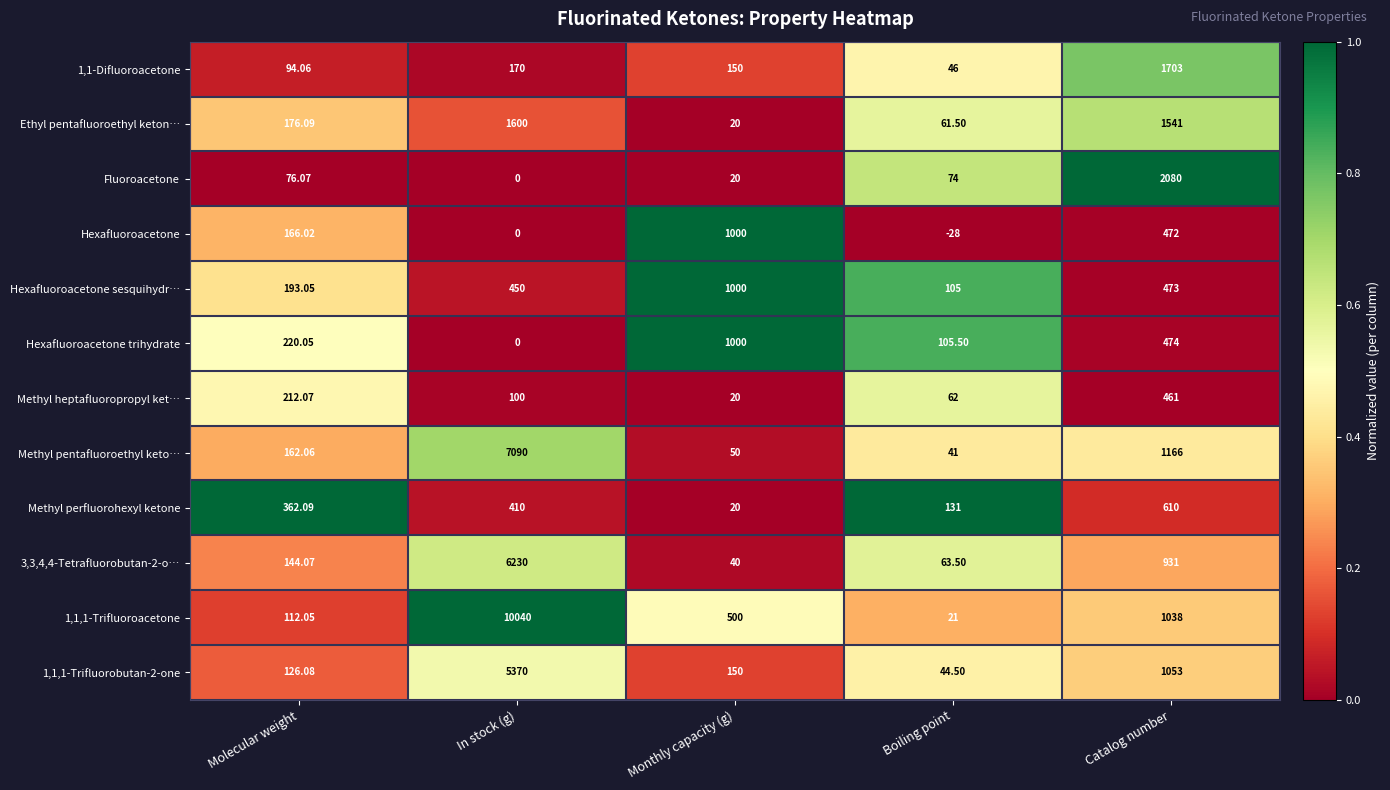

List the labels in order of 1,1,1-Trifluoroacetone value, largest first.

In stock (g), Catalog number, Monthly capacity (g), Molecular weight, Boiling point